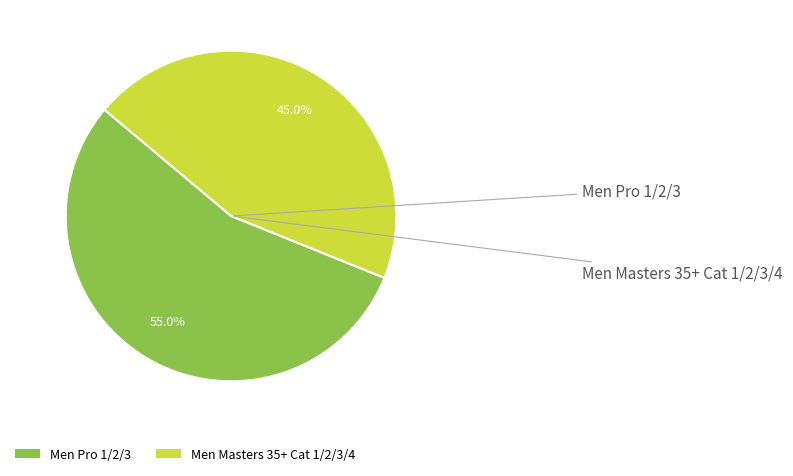

How many segments does this pie chart have?

2